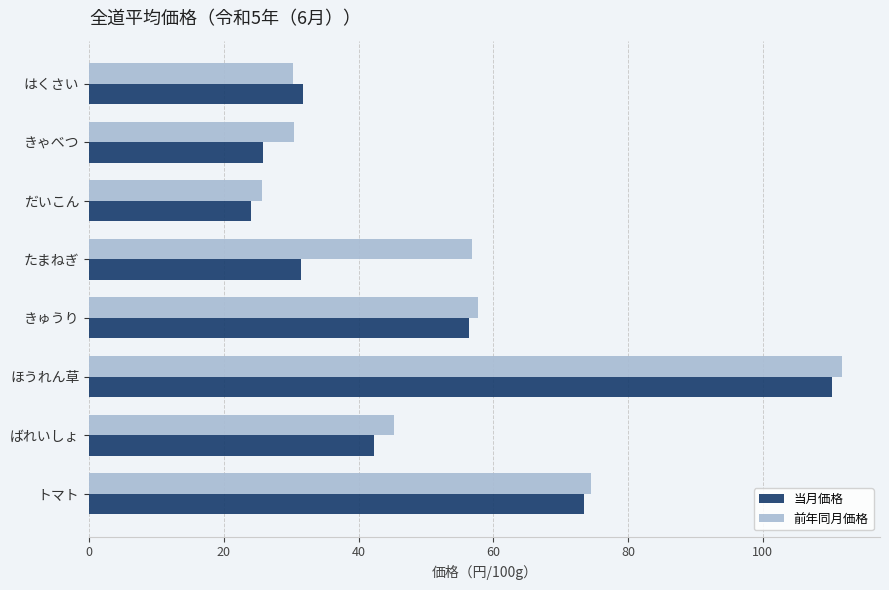

Rank the series by their maximum value, from highest to lowest.

前年同月価格, 当月価格